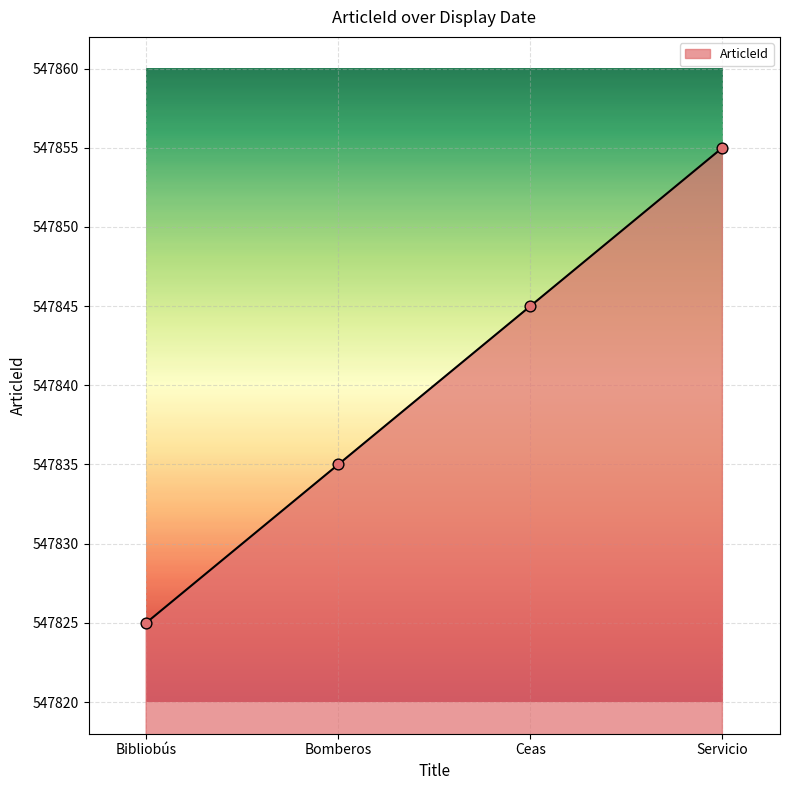

What is the ratio of the value at Bibliobús to the value at Servicio?

1.0